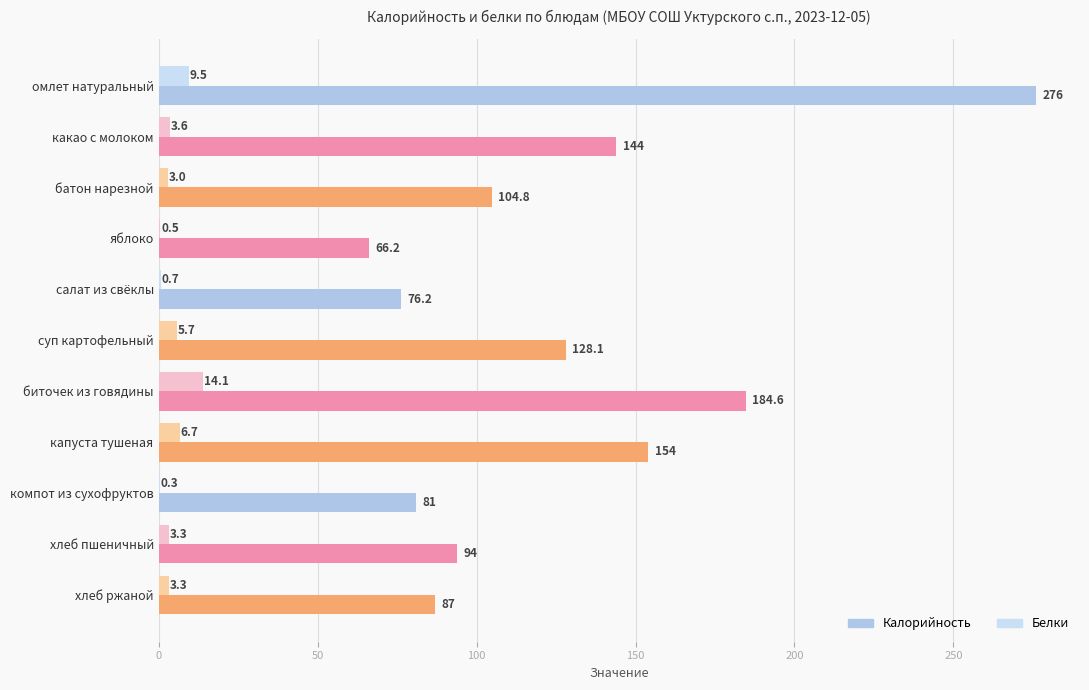

How many bars are there in each group?

2